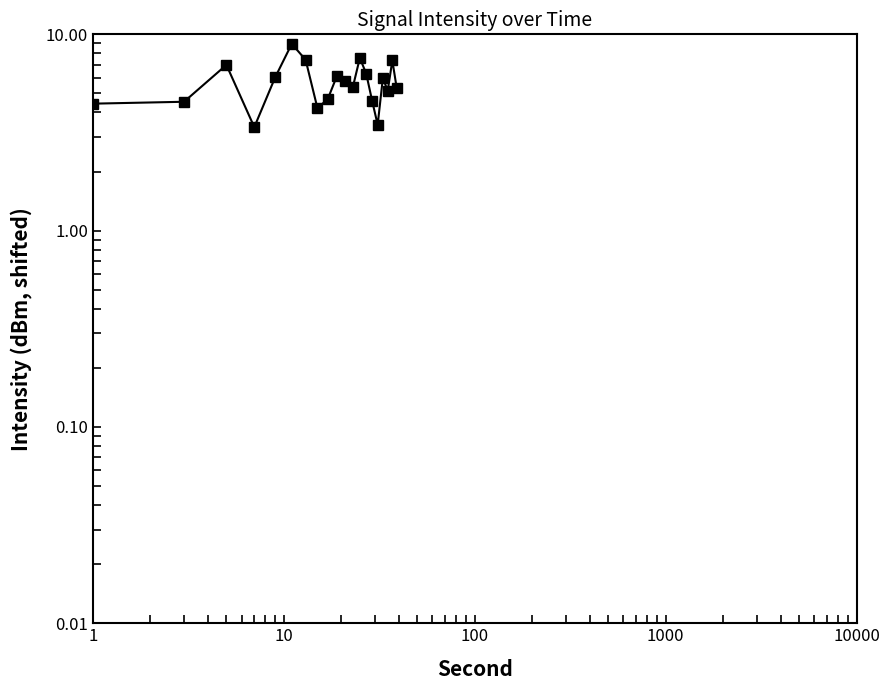

Does the chart have visible grid lines?

No